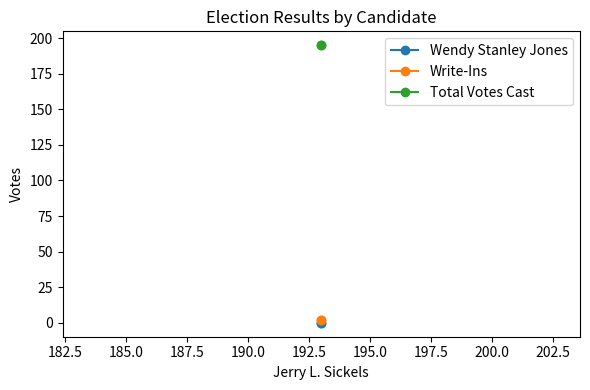

Which series has the widest spread of values?

Wendy Stanley Jones